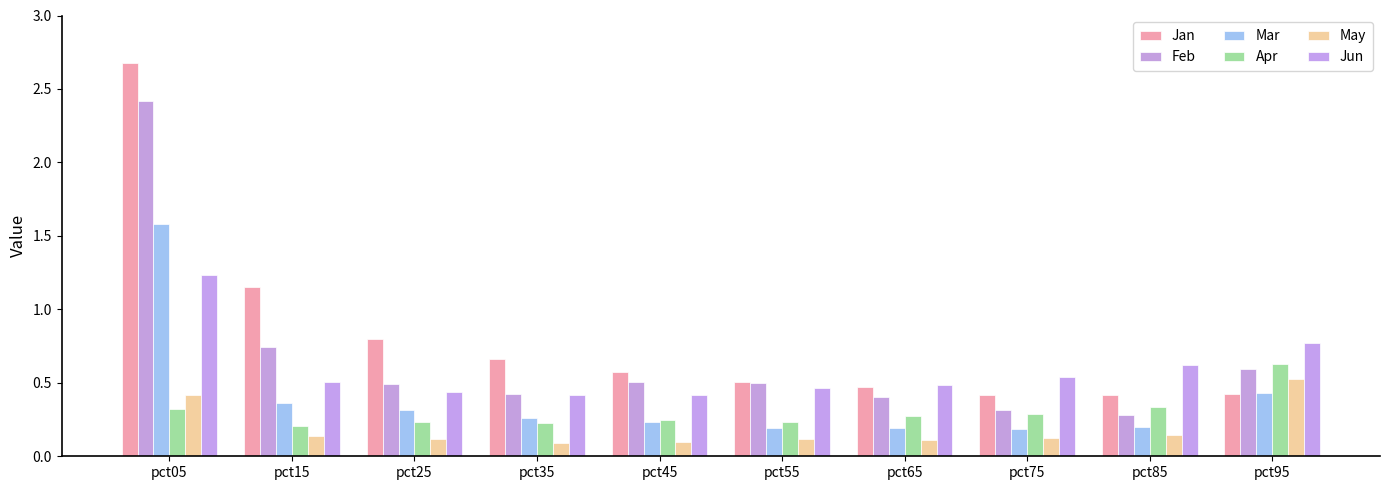

Between pct15 and pct95, which series saw the biggest shift?

Jan